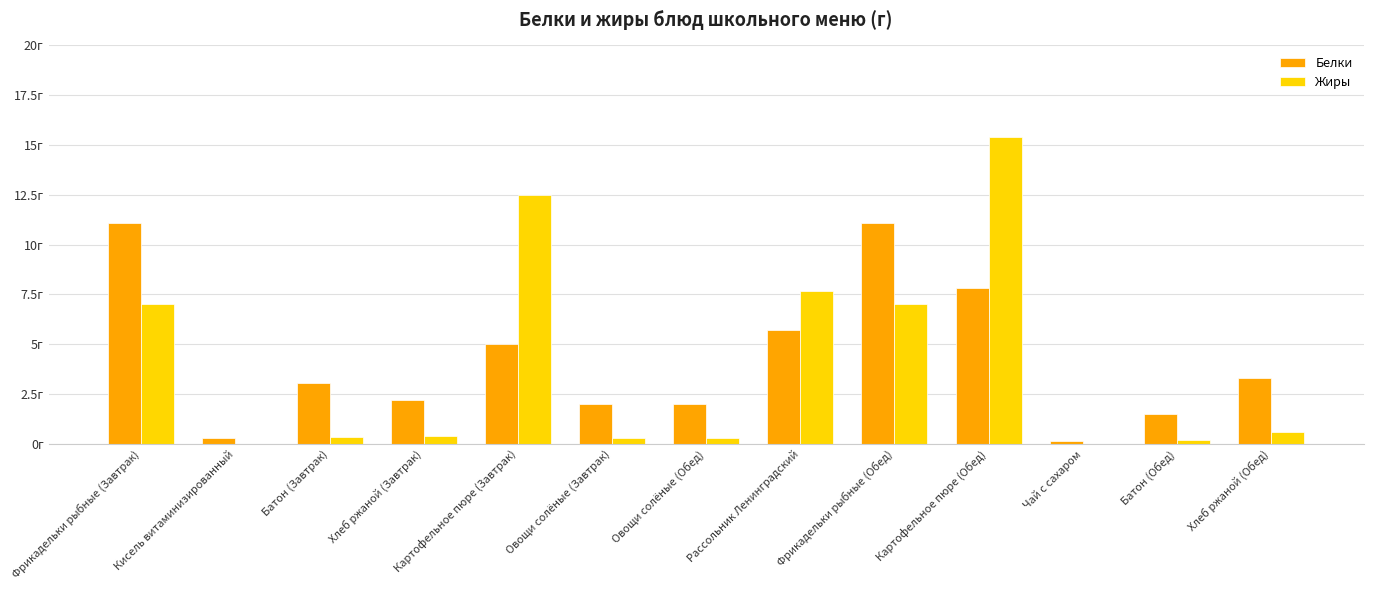

At which label is Жиры closest to 7?

Фрикадельки рыбные (Завтрак)